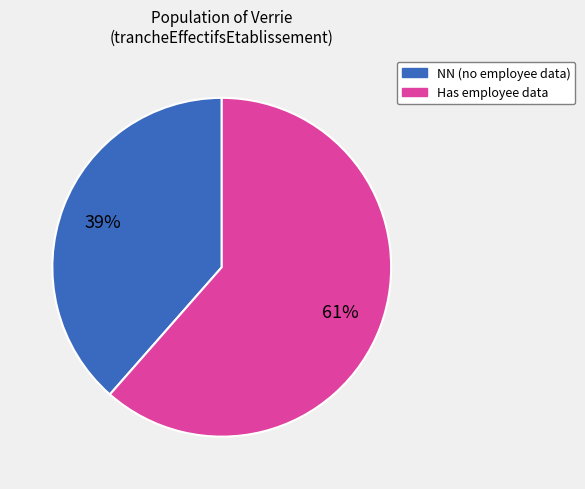

Is the sum of Has employee data and NN (no employee data) greater than half?

Yes